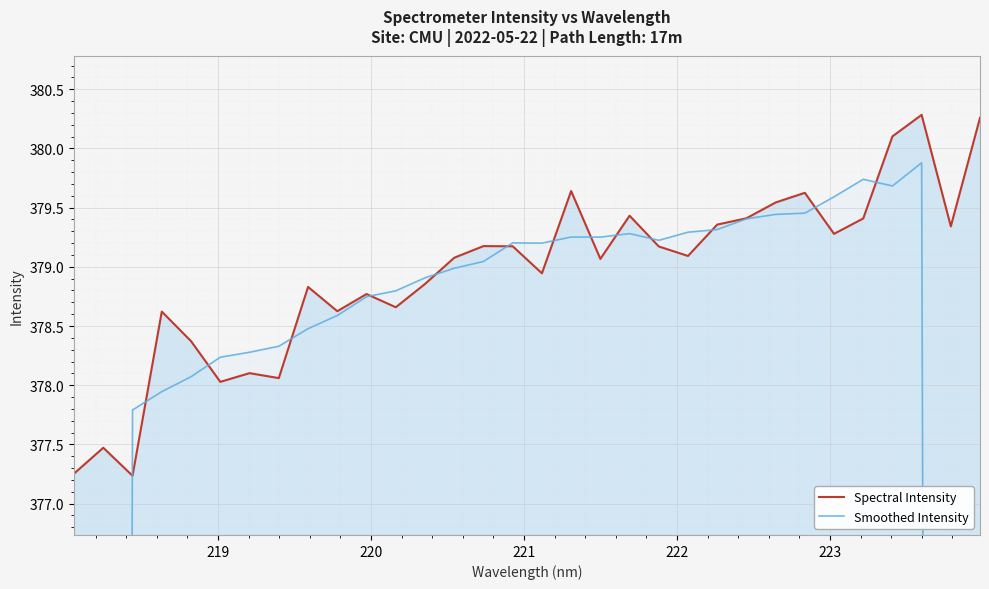

True or false: Spectral Intensity and Smoothed Intensity cross at least once.

True